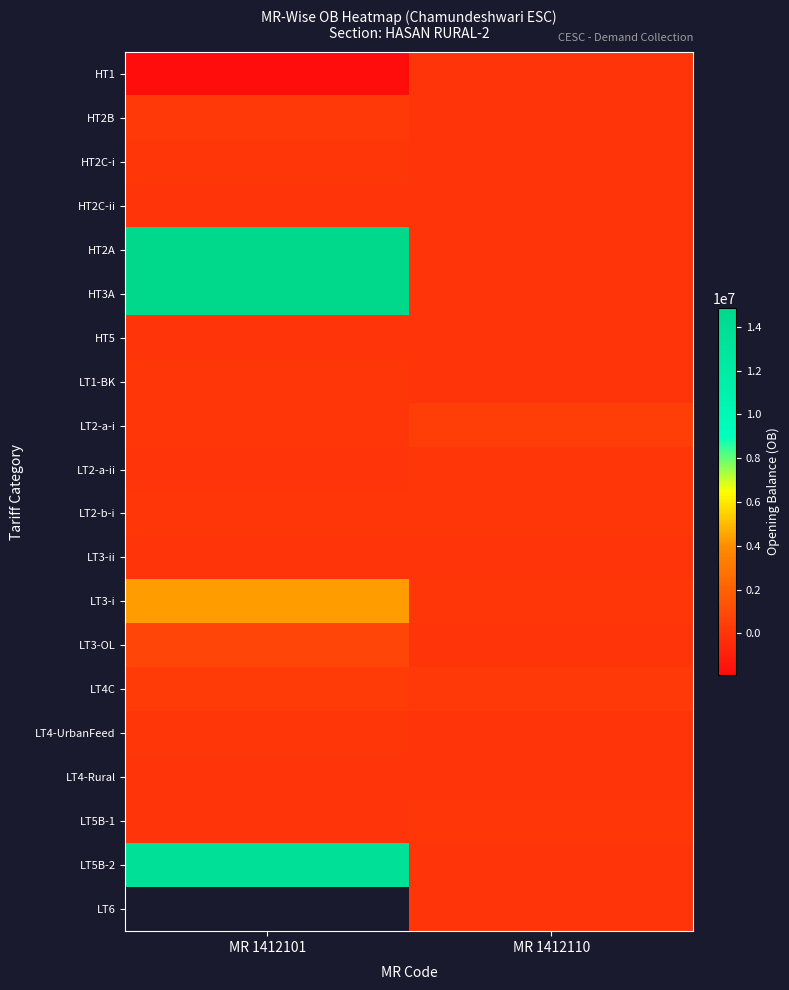

Which category has the lowest value across all series?

MR 1412101